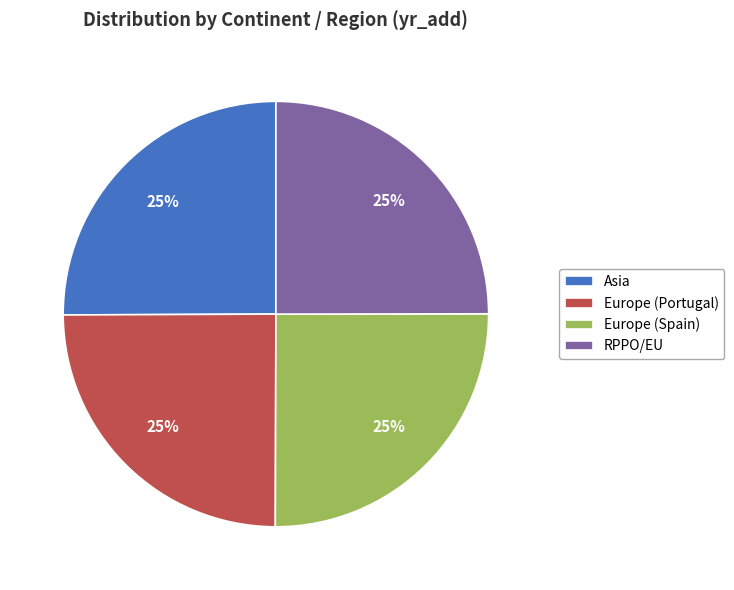

To the nearest percent, what is the average slice percentage?

25%